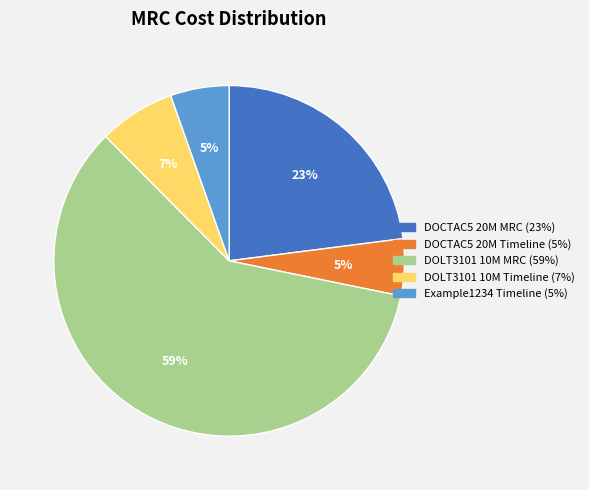

Is there a majority slice in this chart?

Yes